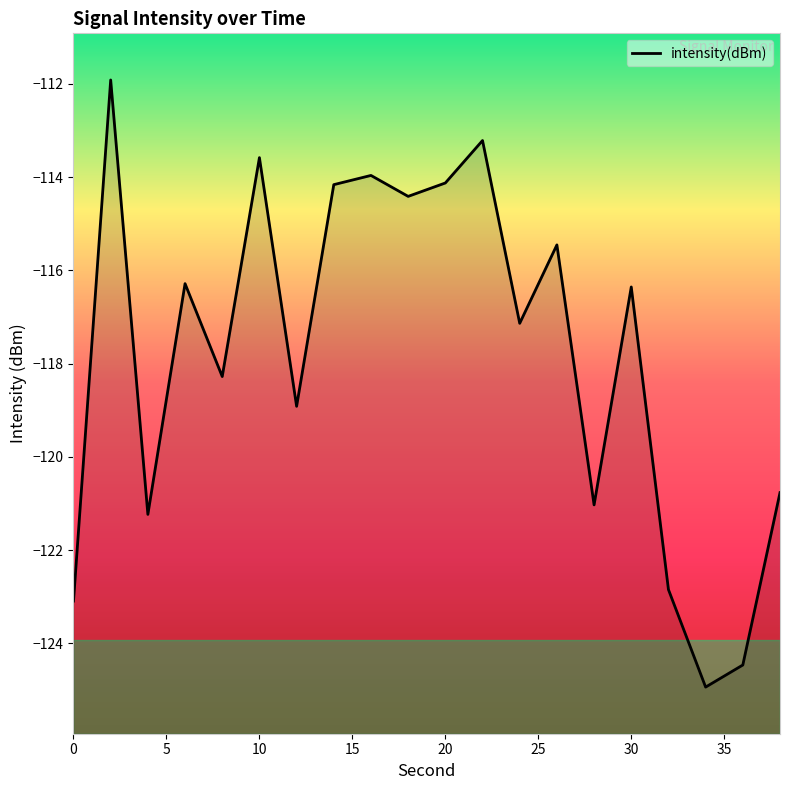

What is the average value?

-117.8